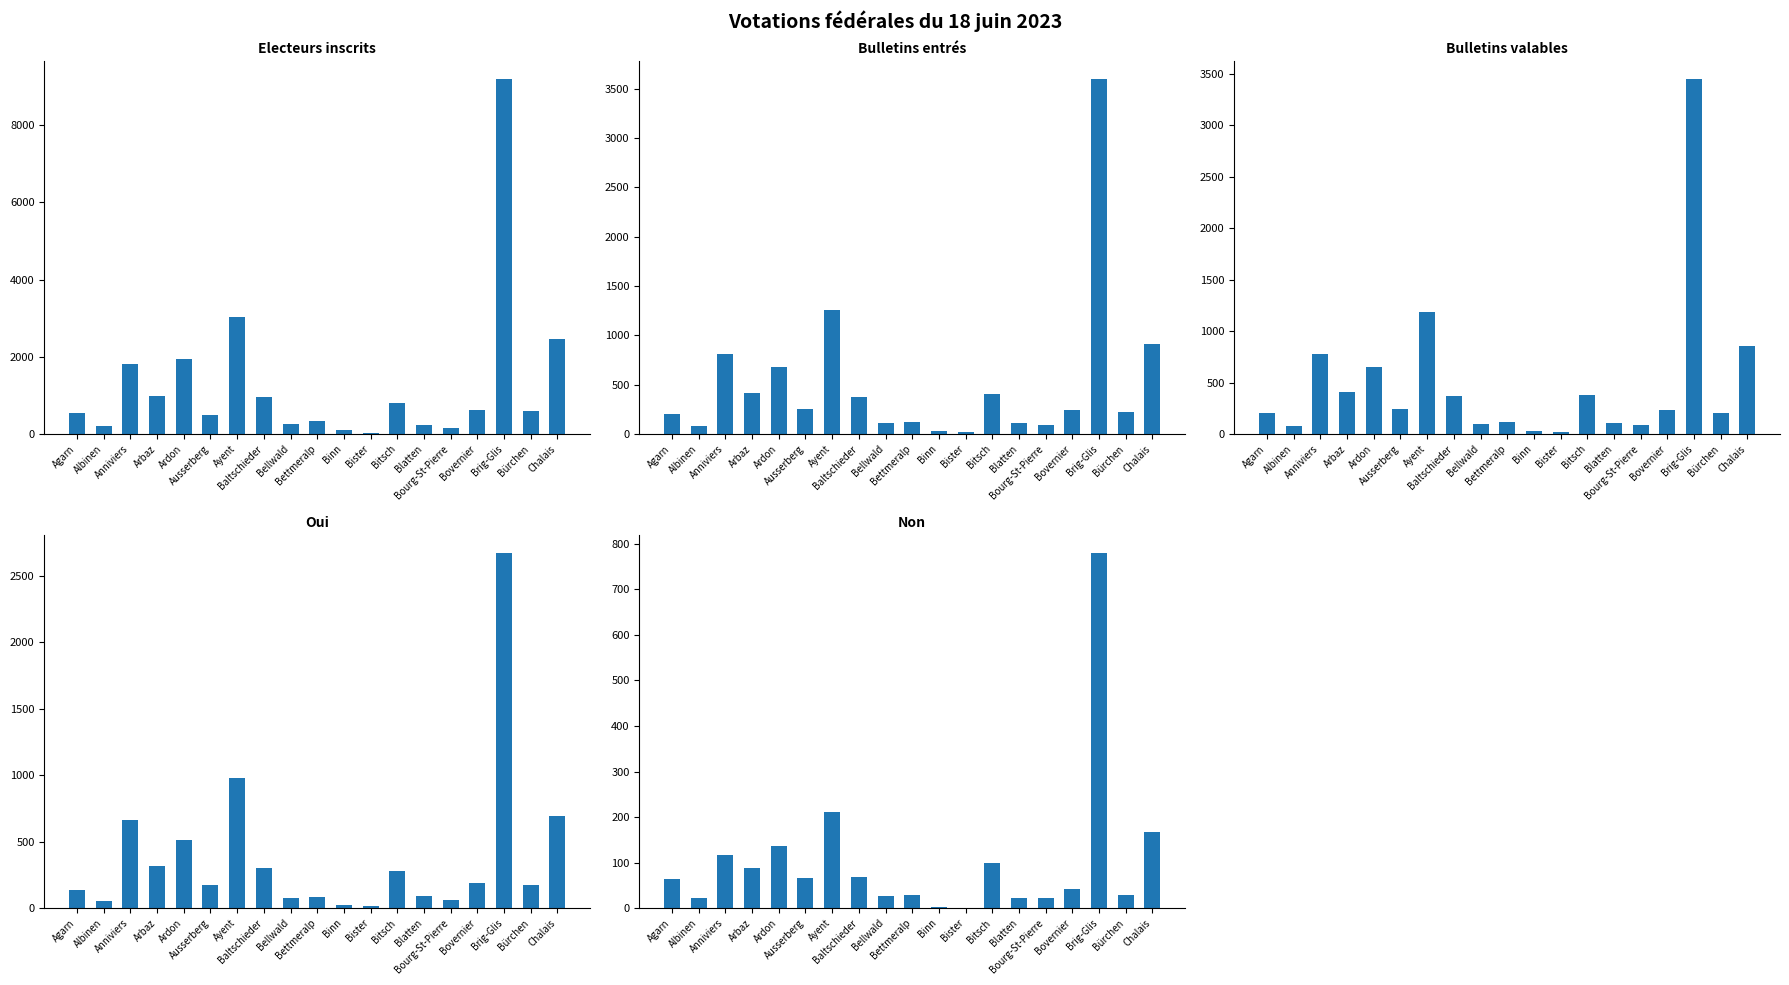

What are all the series names shown in the legend?

Electeurs inscrits, Bulletins entrés, Bulletins valables, Oui, Non